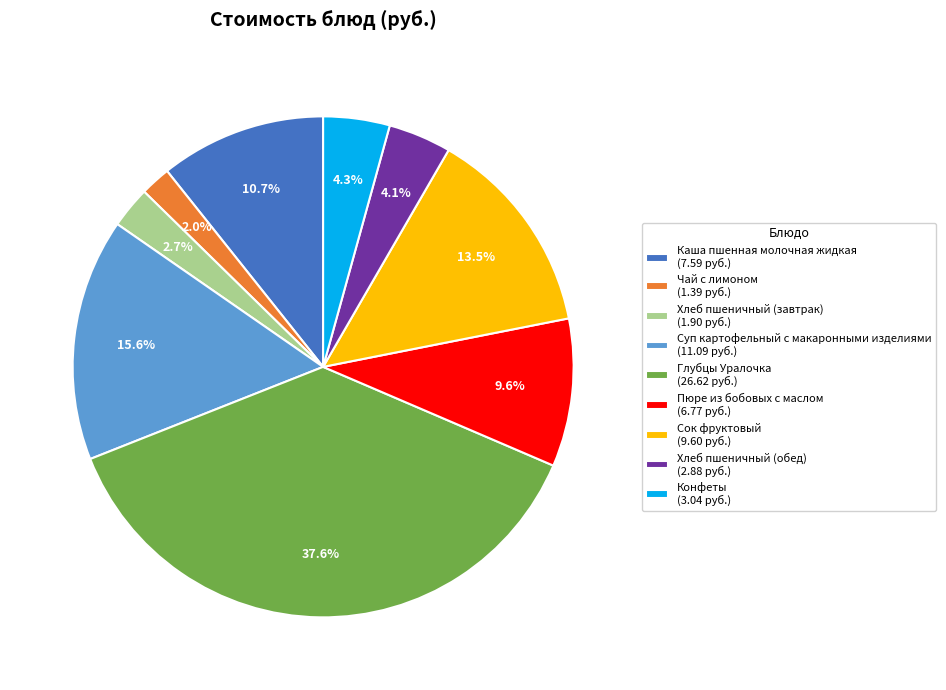

Between Конфеты (3.04 руб.) and Пюре из бобовых с маслом (6.77 руб.), which is larger?

Пюре из бобовых с маслом (6.77 руб.)